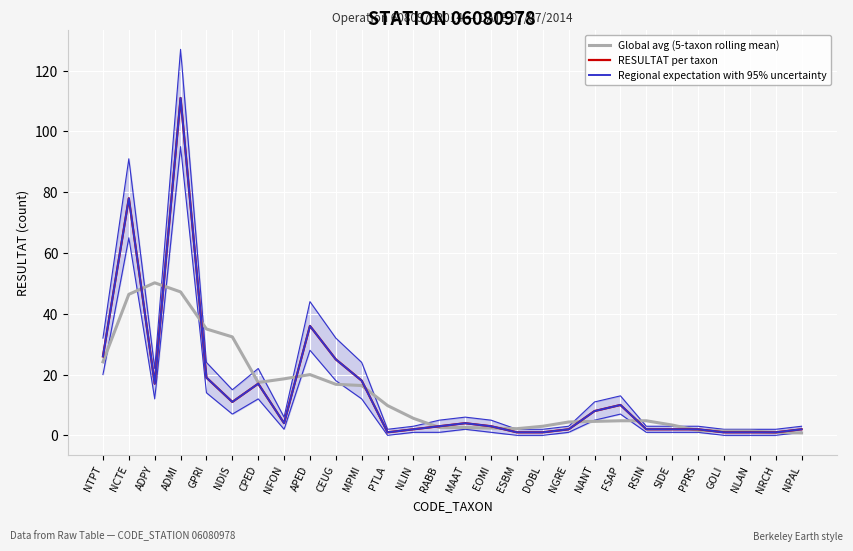

What is the value of the Regional expectation with 95% uncertainty point at the 4th from the left?

111.0